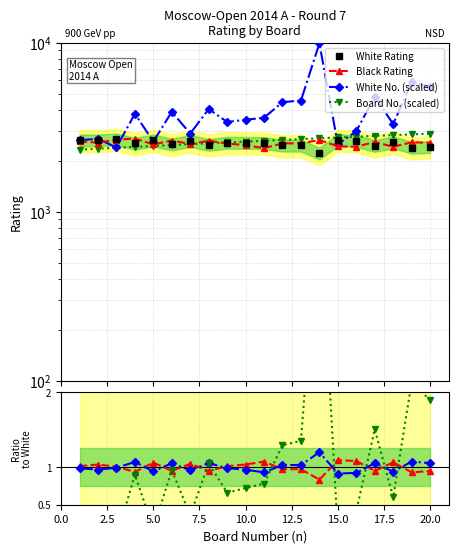

Which series changed the most between 1 and 3?

White No.